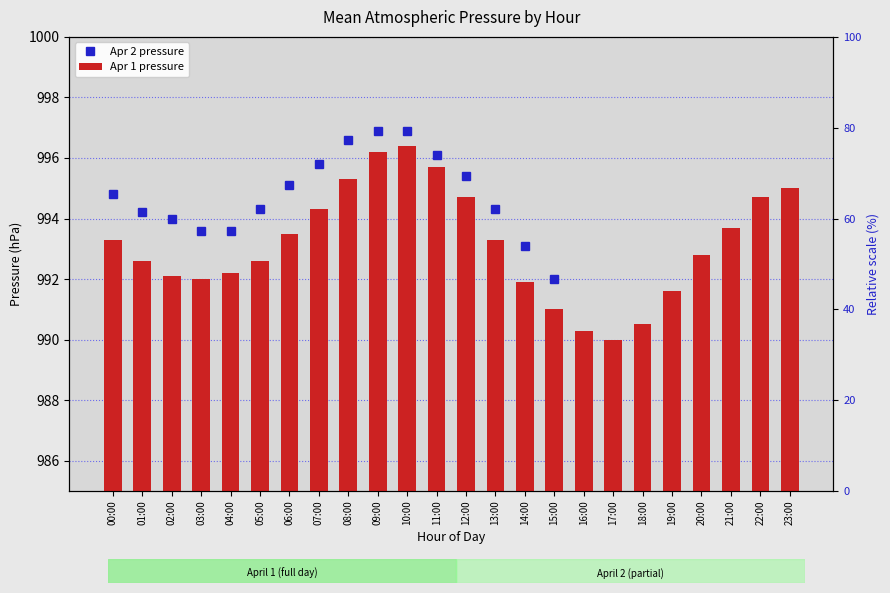

The Apr 2 pressure series shows 995.8 at 07:00. True or false?

True